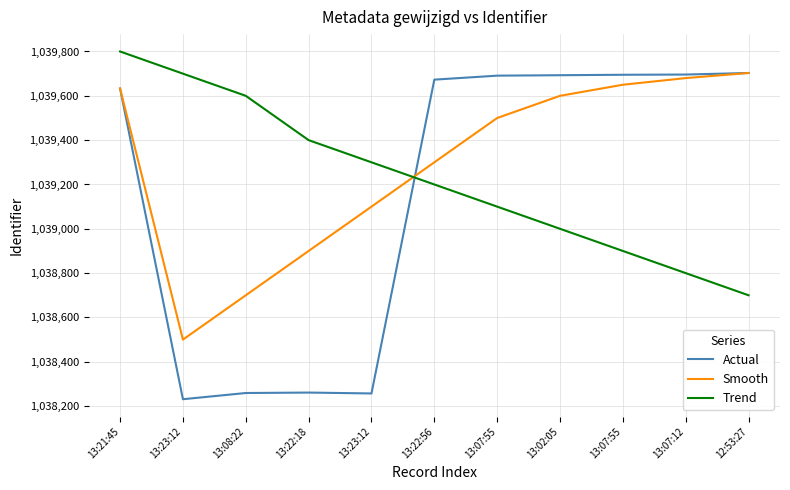

Reading left to right, what are all the values shown in this chart?

Actual: 13:21:45=1039633	13:23:12=1038231	13:08:22=1038259	13:22:18=1038261	13:23:12=1038257	13:22:56=1039673	13:07:55=1039691	13:02:05=1039693	13:07:55=1039695	13:07:12=1039696	12:53:27=1039703
Smooth: 13:21:45=1039633	13:23:12=1038500	13:08:22=1038700	13:22:18=1038900	13:23:12=1039100	13:22:56=1039300	13:07:55=1039500	13:02:05=1039600	13:07:55=1039650	13:07:12=1039680	12:53:27=1039703
Trend: 13:21:45=1039800	13:23:12=1039700	13:08:22=1039600	13:22:18=1039400	13:23:12=1039300	13:22:56=1039200	13:07:55=1039100	13:02:05=1039000	13:07:55=1038900	13:07:12=1038800	12:53:27=1038700